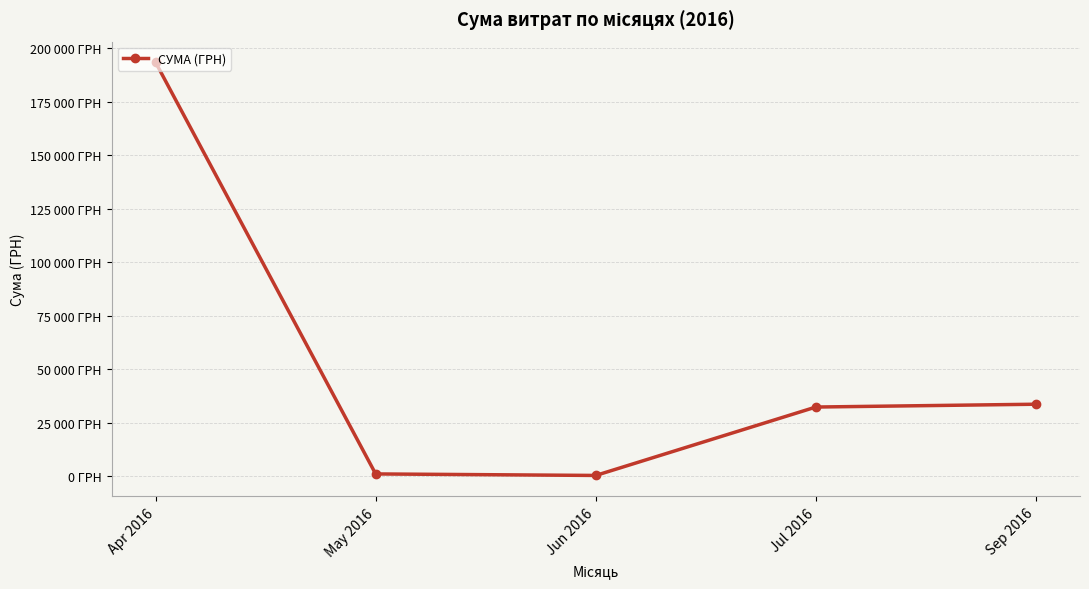

What is the difference between the values at Apr 2016 and Jul 2016?

161284.6